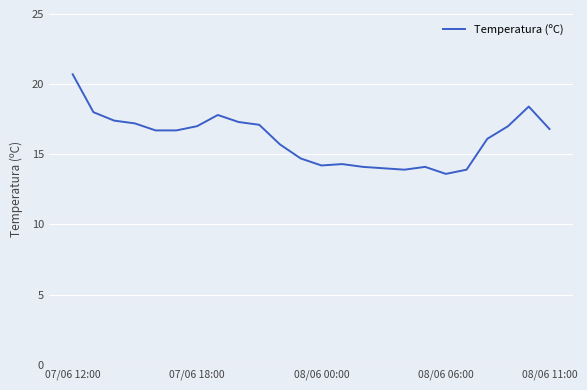

What is the smallest value displayed?

13.6